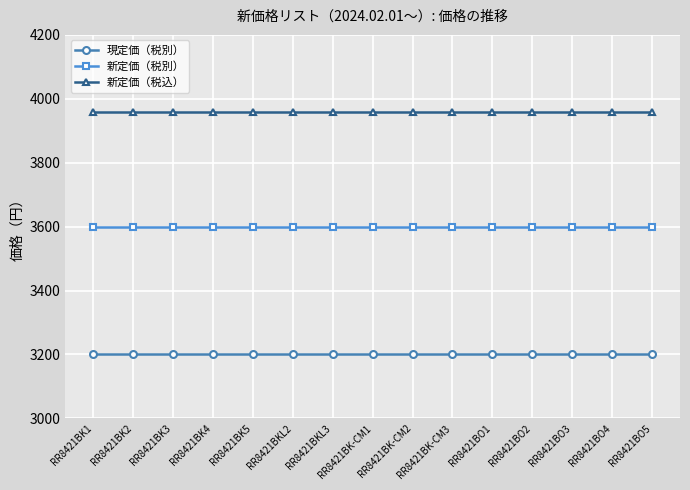

What is the highest value of the 新定価（税別） series?

3600